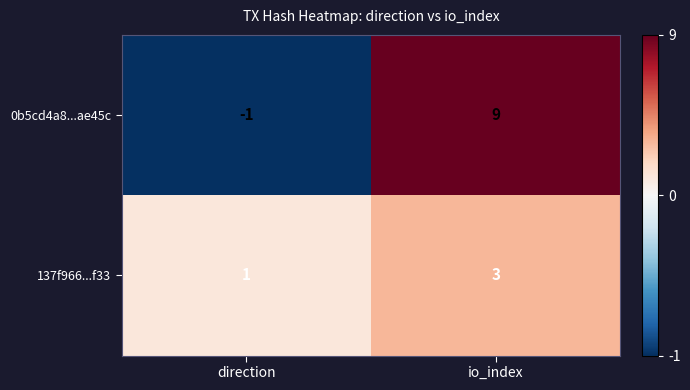

List the series in order of their peak value, lowest first.

137f966...f33, 0b5cd4a8...ae45c